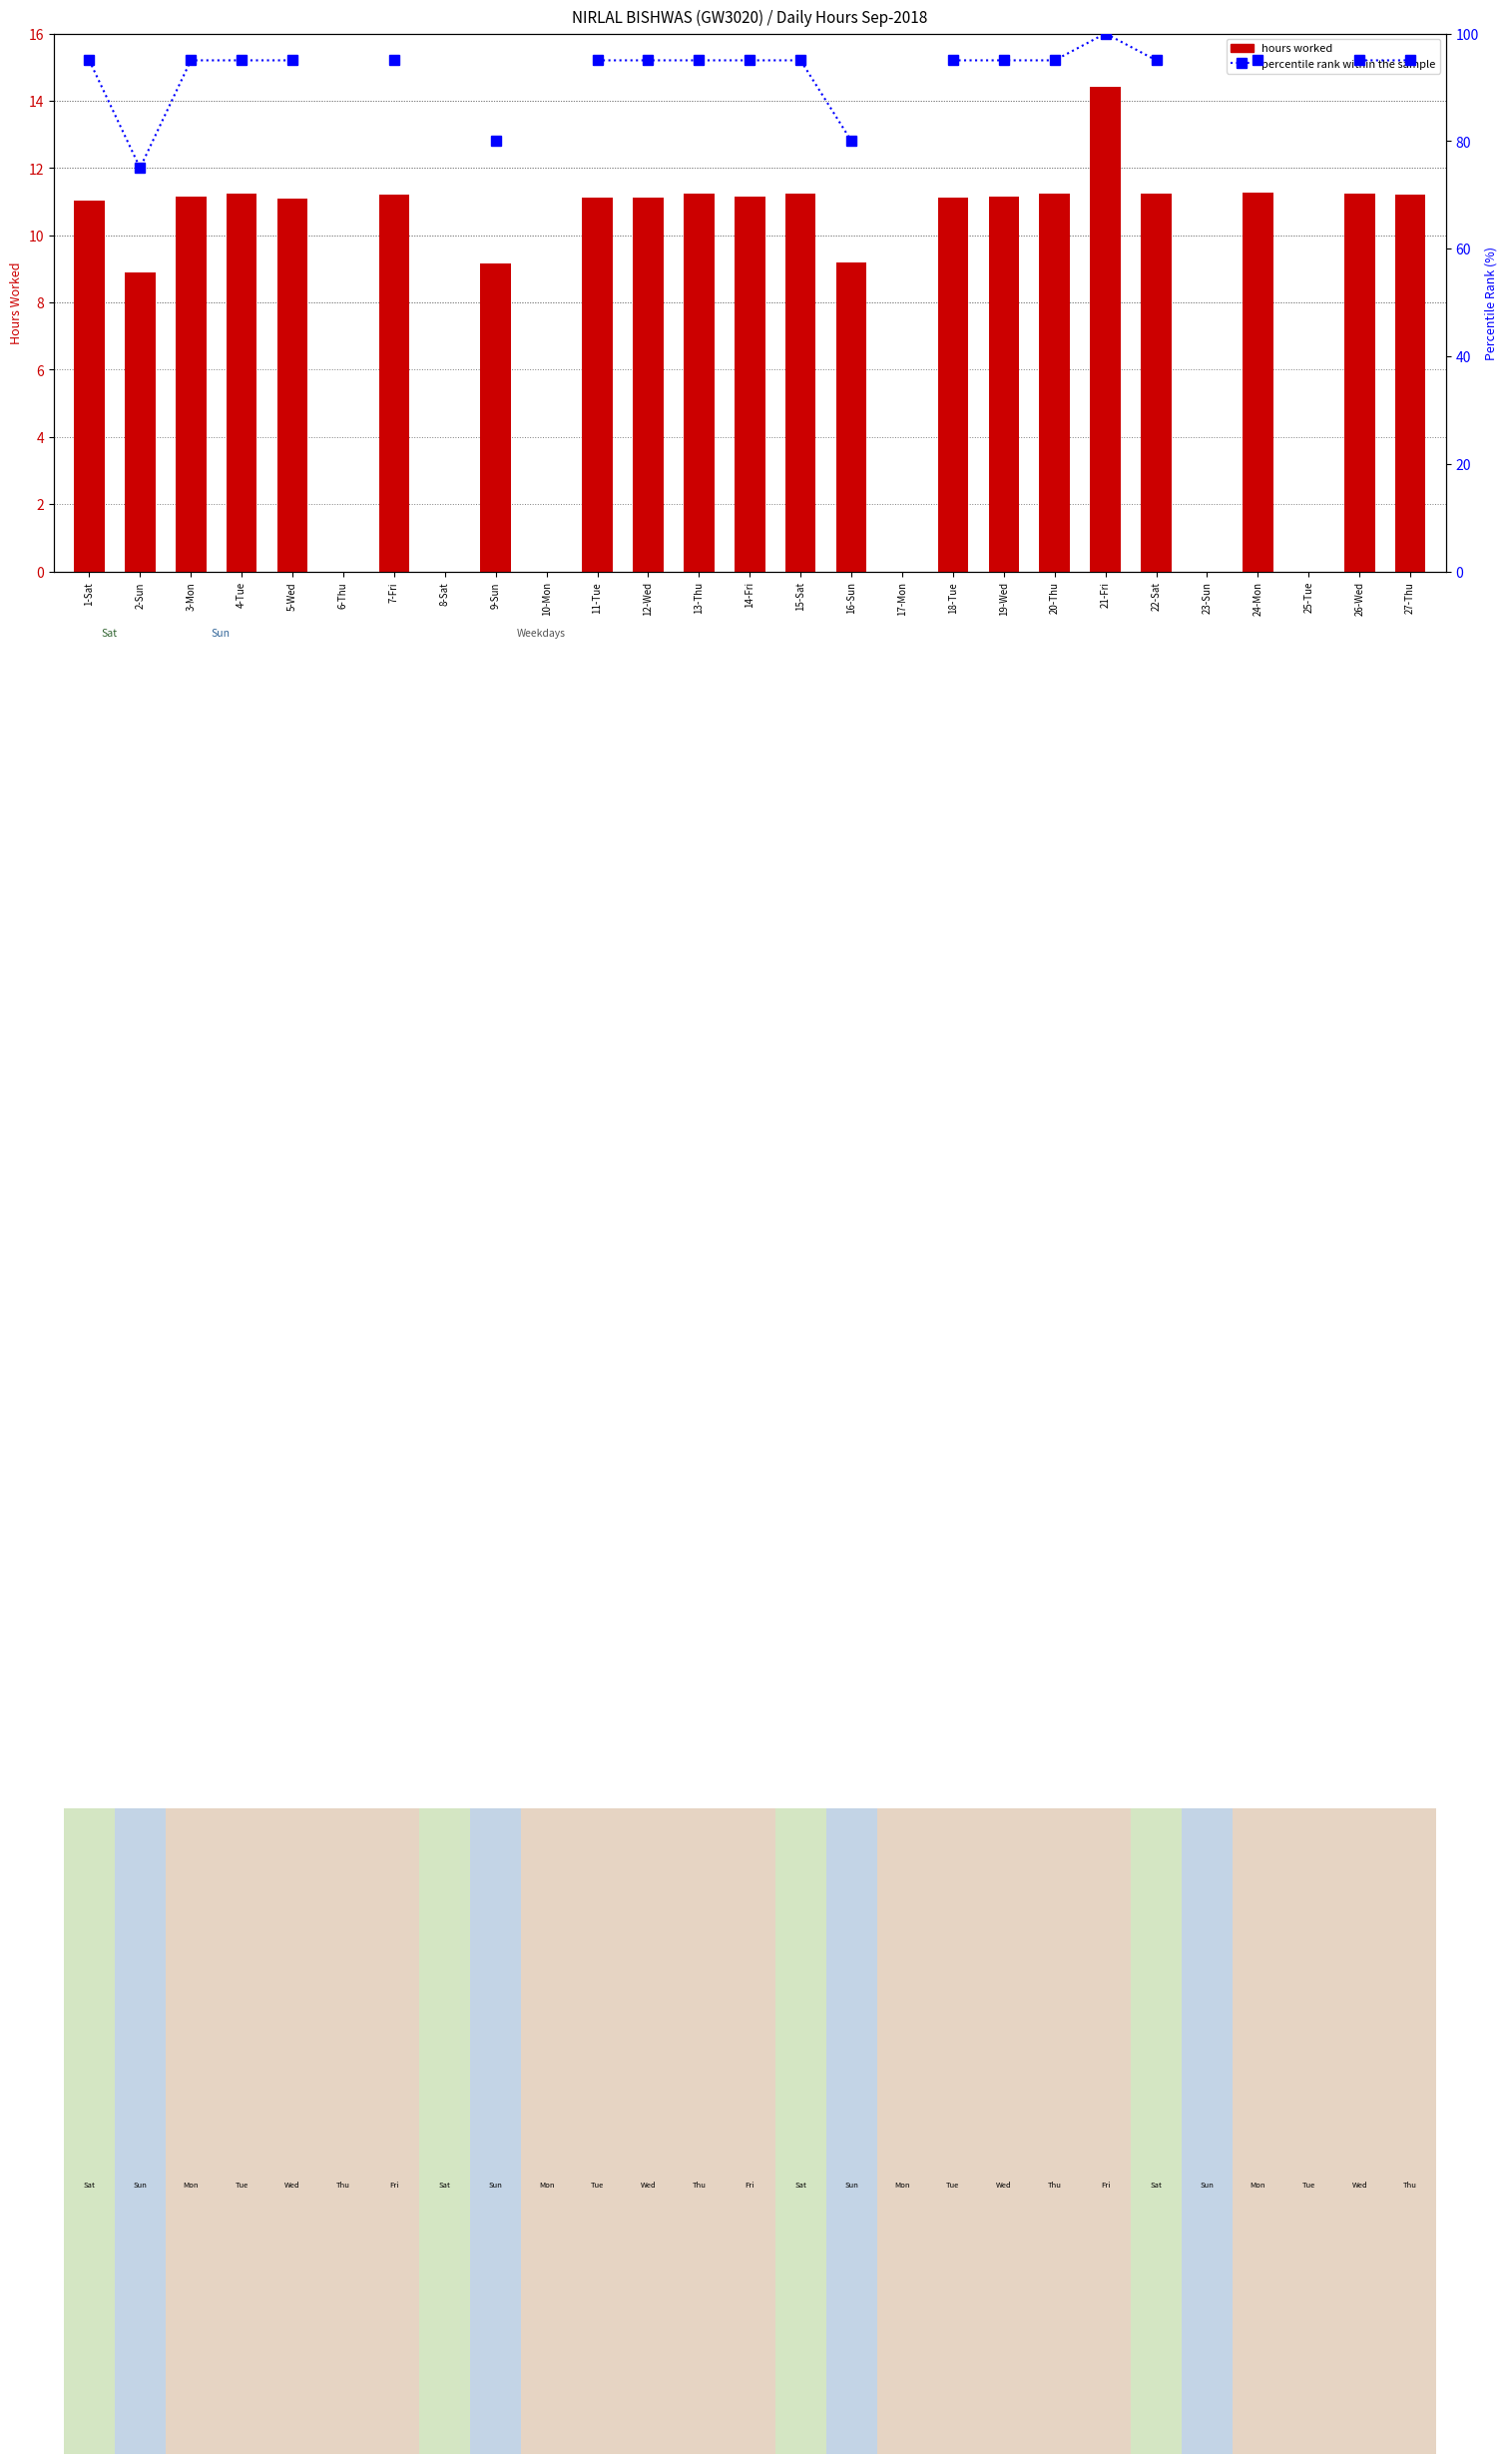

Which label corresponds to the smallest value in the chart?

6-Thu